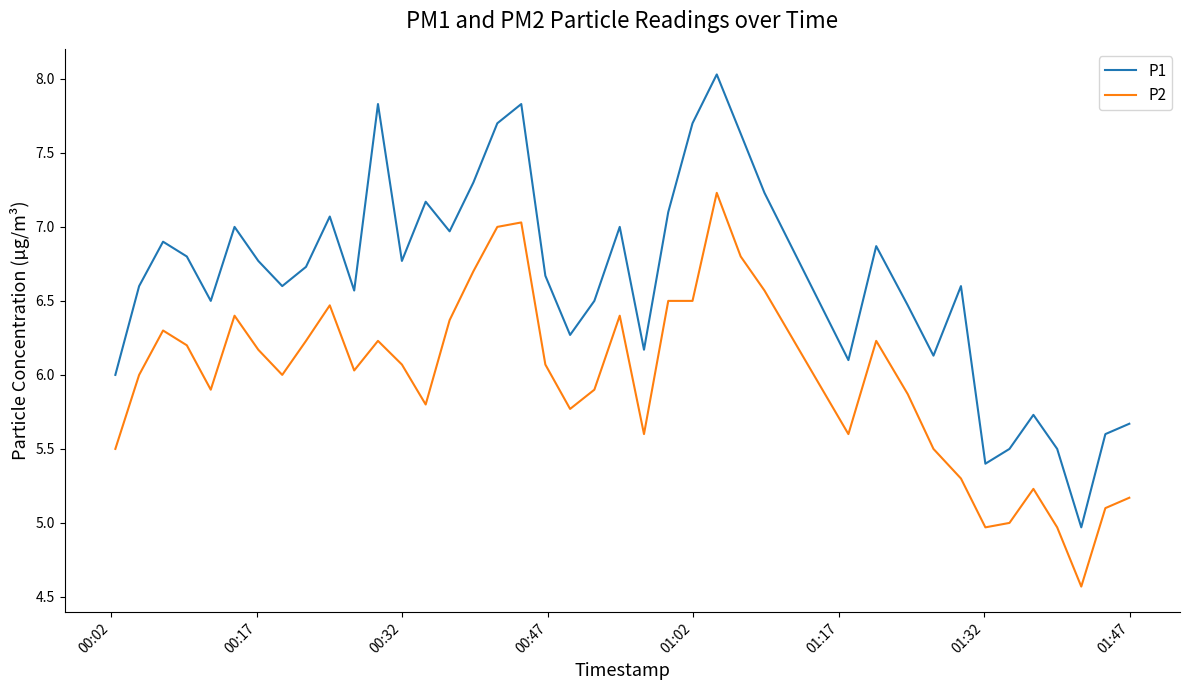

Which series has the widest spread of values?

P1